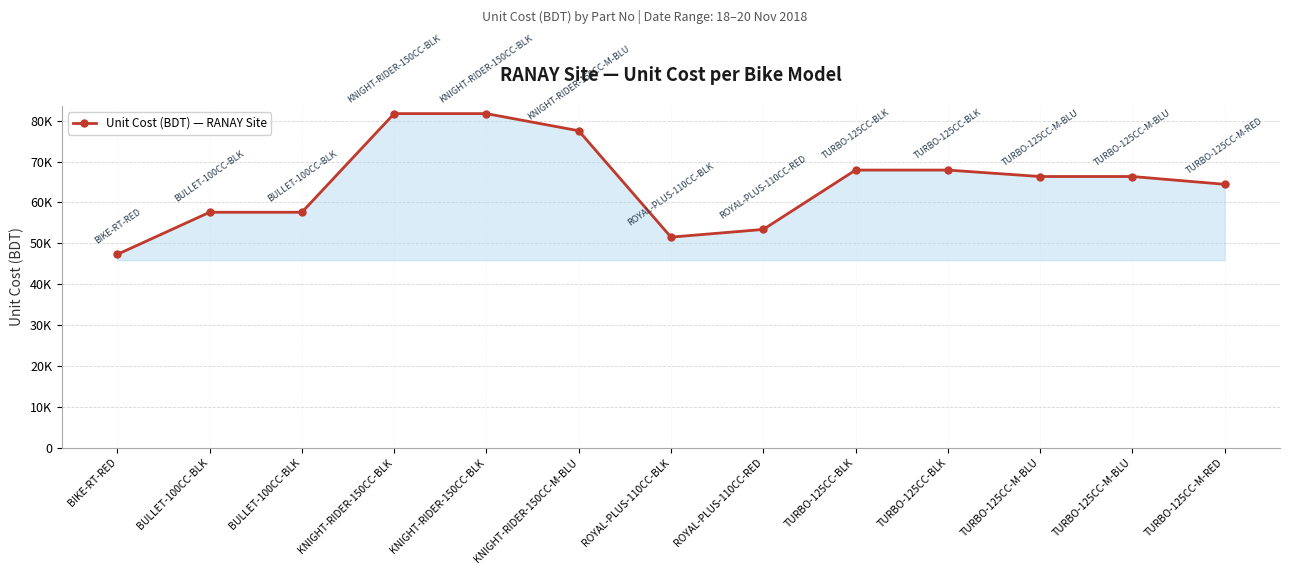

Is it true that the value at BIKE-RT-RED is 47283.2?

True